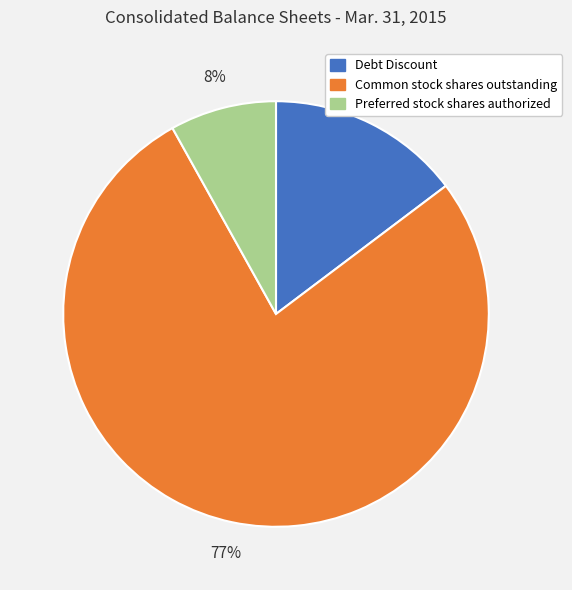

What is the largest slice in the pie chart?

Common stock shares outstanding